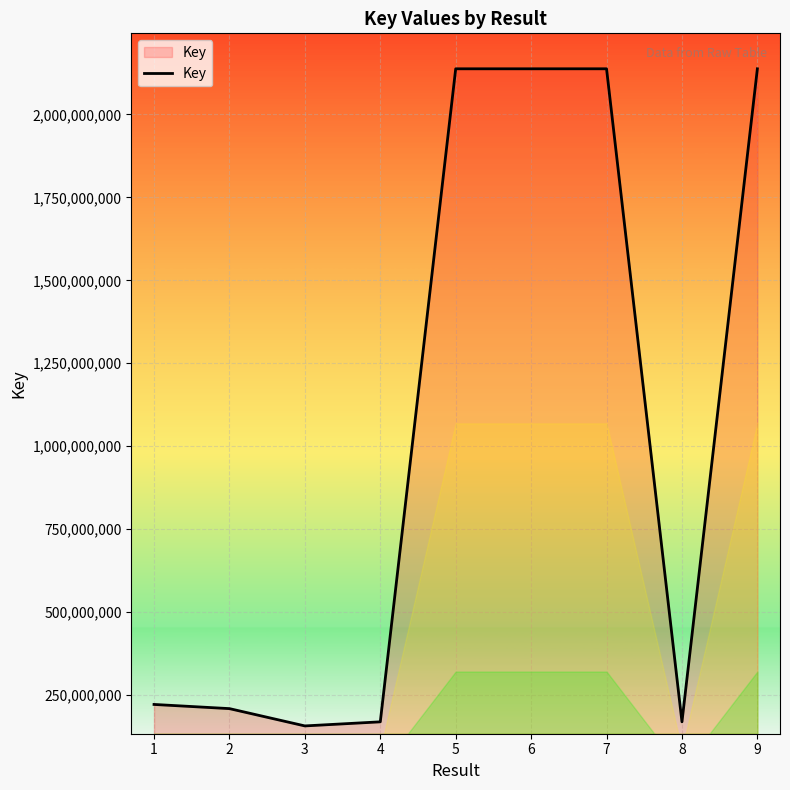

The value at 6 is 2137664191. True or false?

True